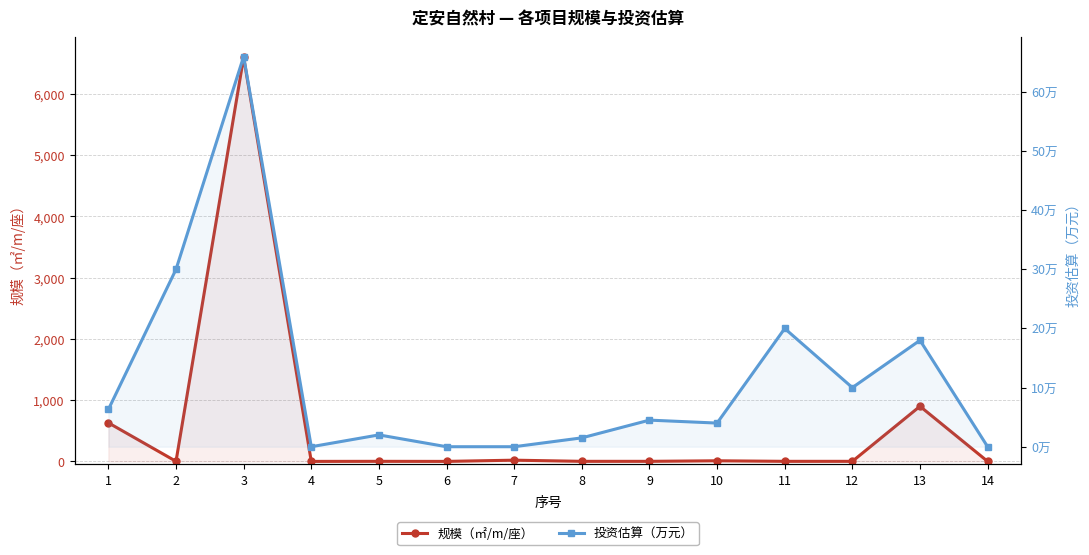

How many interior local valleys does the 投资估算（万元） series have?

3